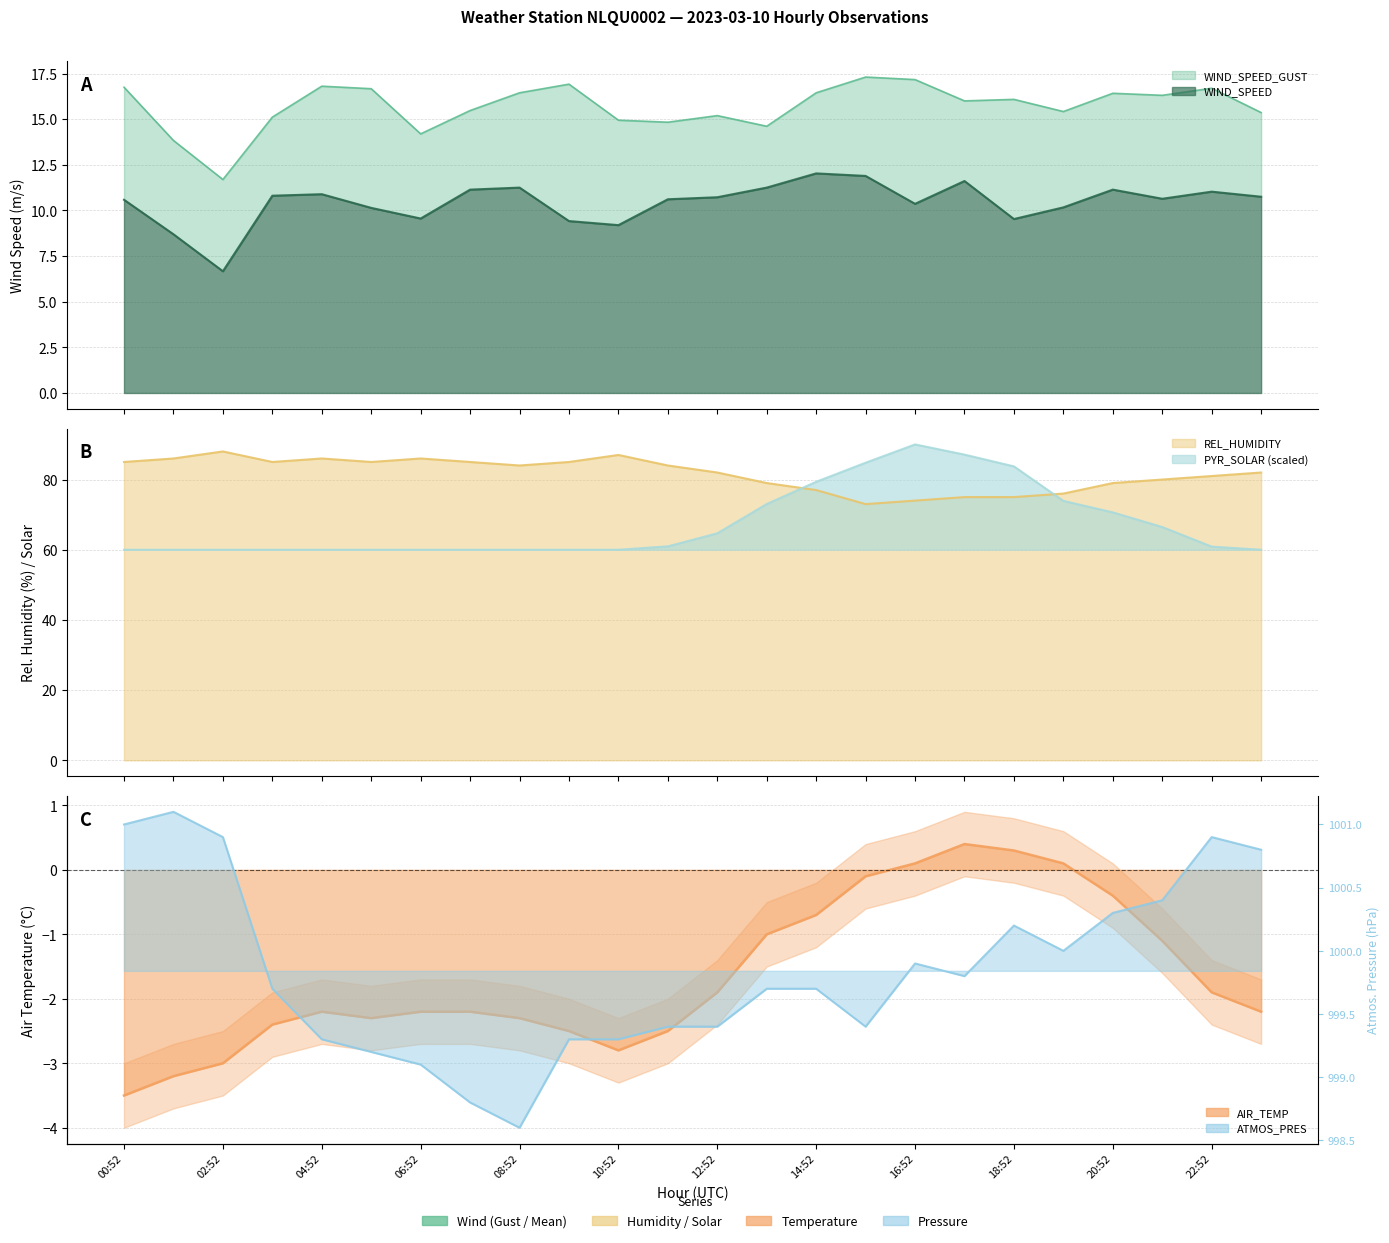

Is it true that ATMOS_PRES equals 1551.6 at 21:52?

False